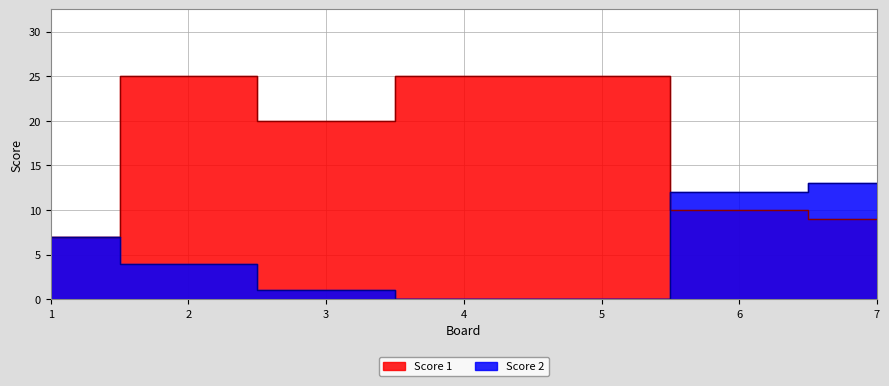

What are all the series names shown in the legend?

Score 1, Score 2